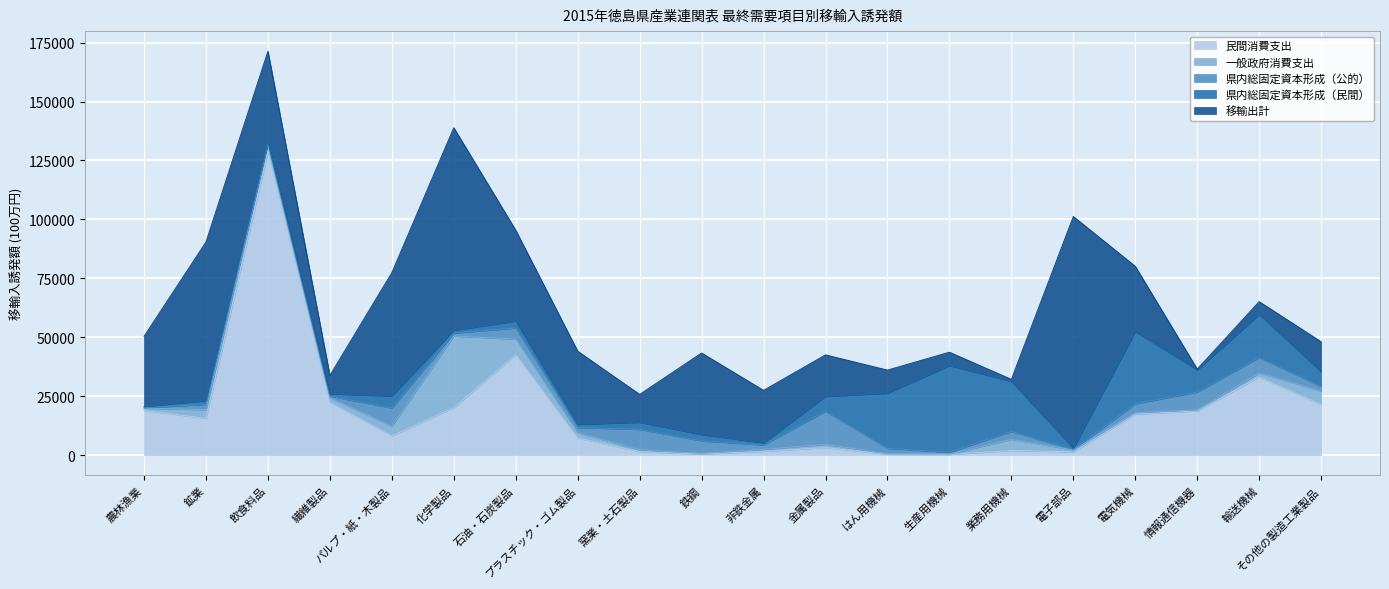

List the labels in order of 一般政府消費支出 value, smallest first.

生産用機械, はん用機械, 鉄鋼, 情報通信機器, 電気機械, 非鉄金属, 窯業・土石製品, 電子部品, 農林漁業, 金属製品, 輸送機械, 繊維製品, プラスチック・ゴム製品, 飲食料品, 鉱業, パルプ・紙・木製品, 業務用機械, その他の製造工業製品, 石油・石炭製品, 化学製品